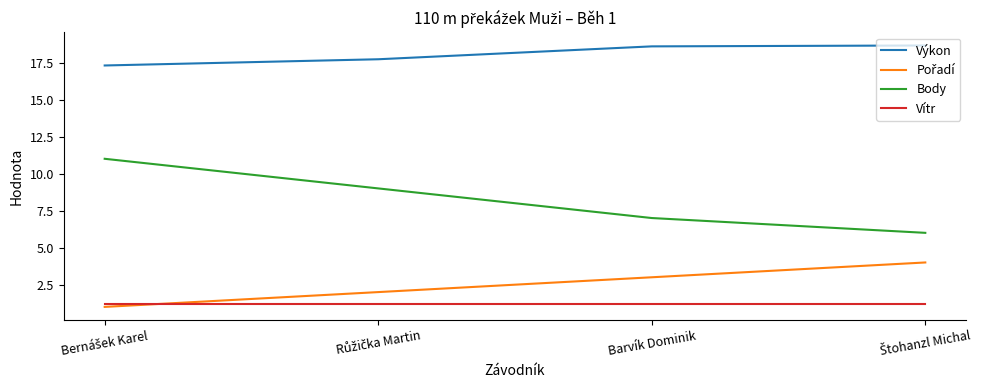

Which series has the largest range (max minus min)?

Body